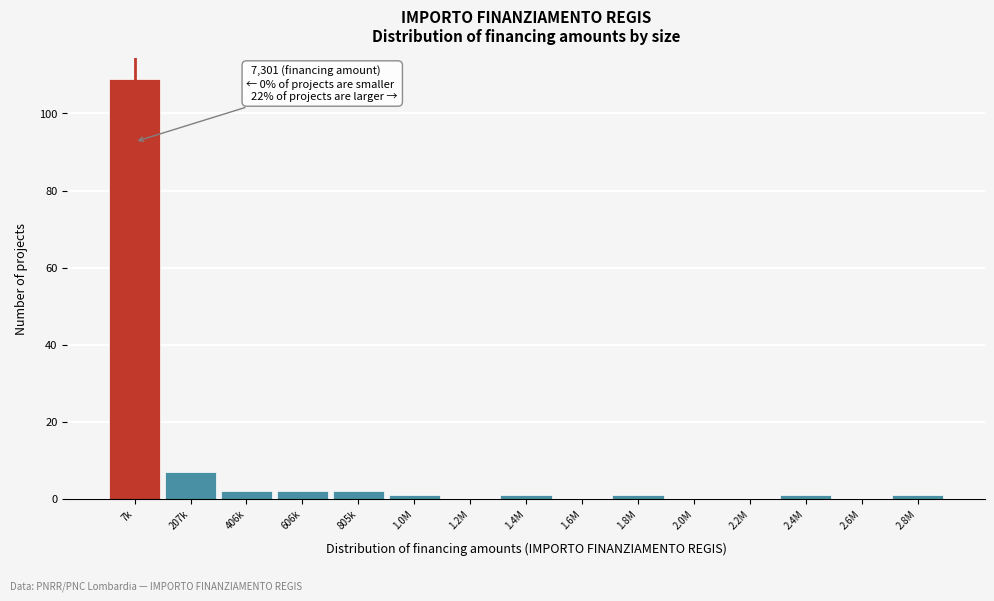

Reading left to right, transcribe all the data shown in this chart.

7k=109	207k=7	406k=2	606k=2	805k=2	1.0M=1	1.2M=0	1.4M=1	1.6M=0	1.8M=1	2.0M=0	2.2M=0	2.4M=1	2.6M=0	2.8M=1